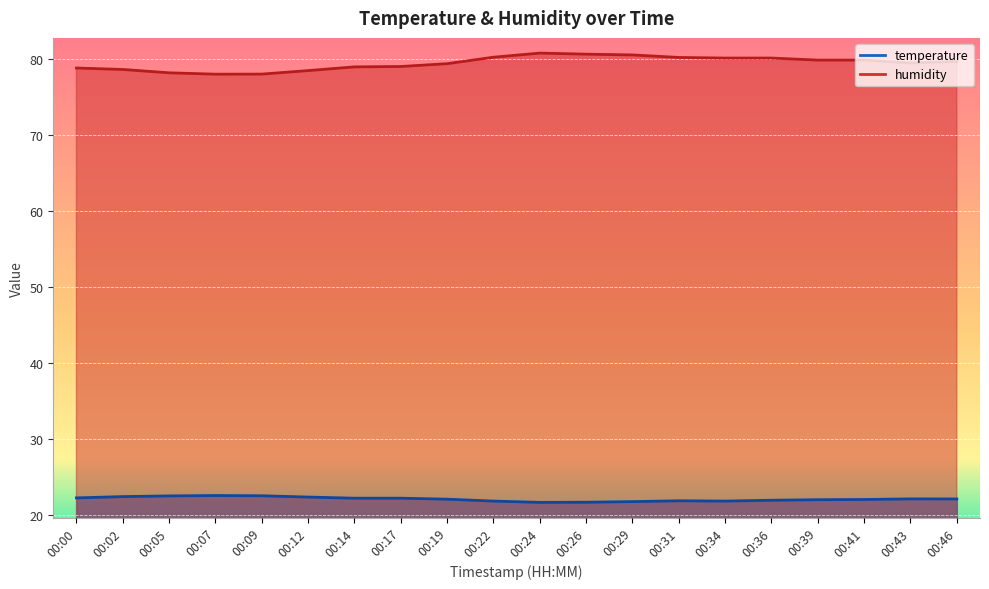

Does the chart display data point markers on the line(s)?

No